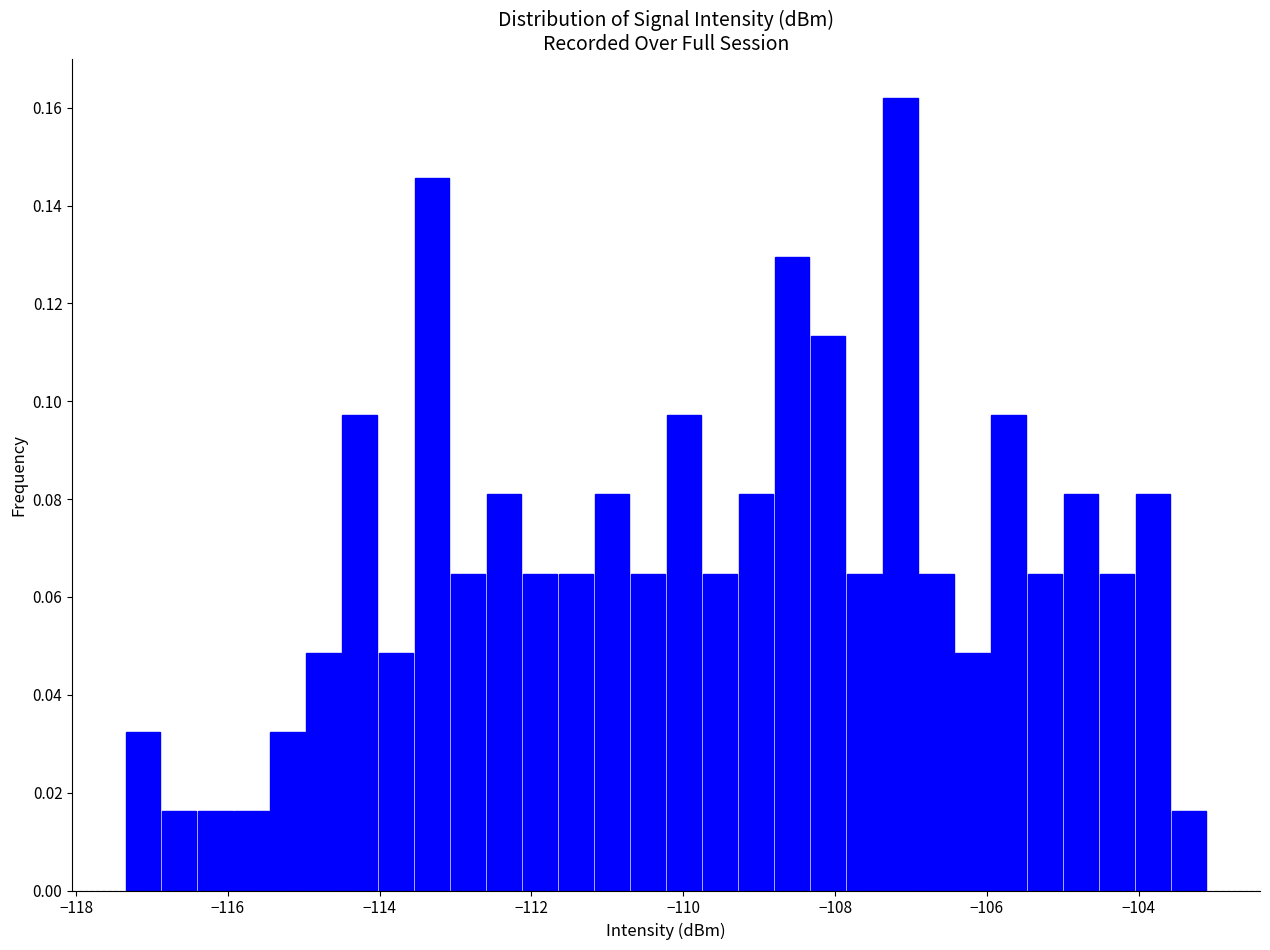

Around what value on the x-axis is the tallest bar? Give the approximate position of its centre, as read against the axis.

-107.2